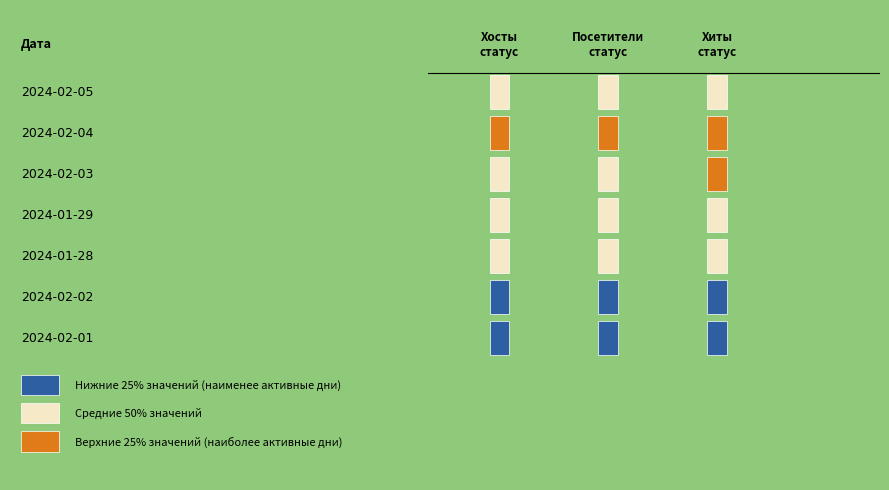

Count the number of data series in this chart.

3